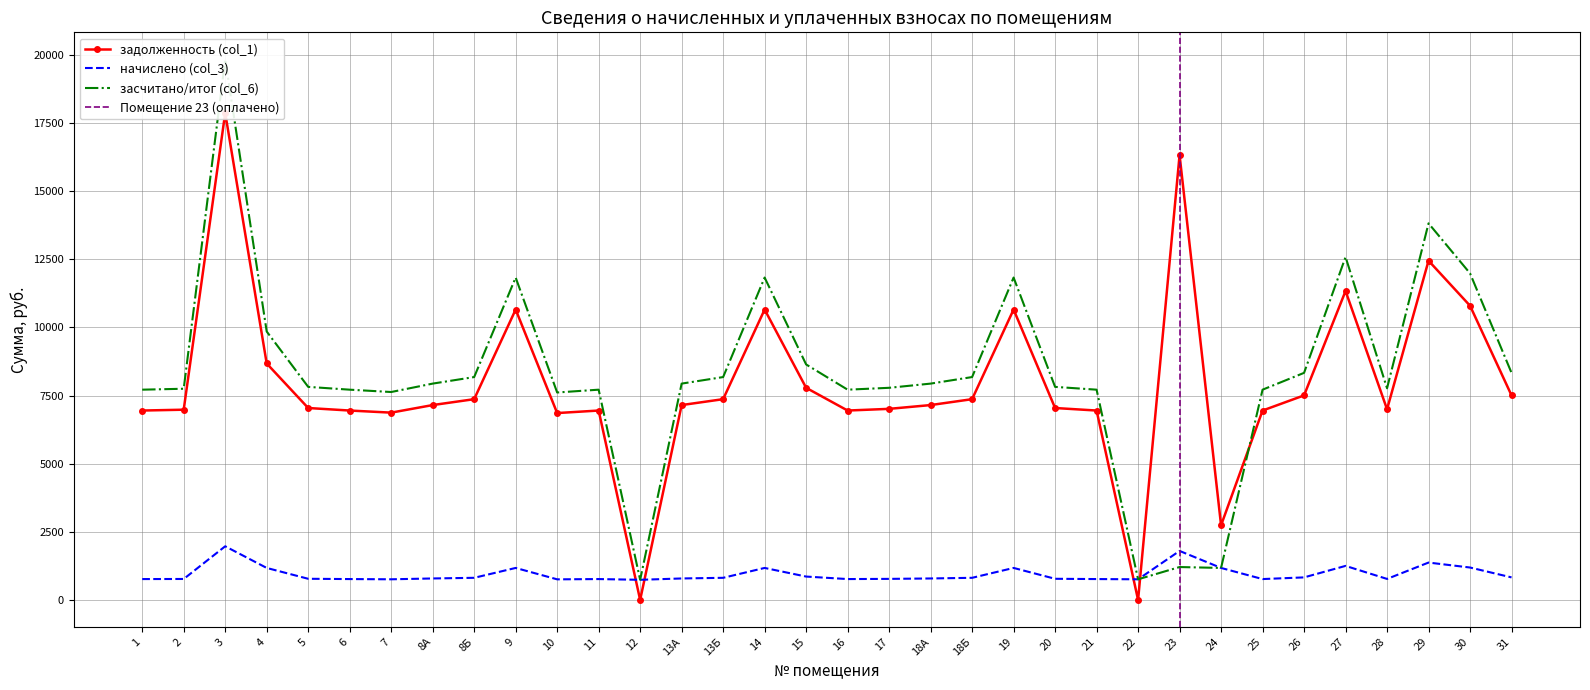

What is the total value across all series at 8Б?

16356.4